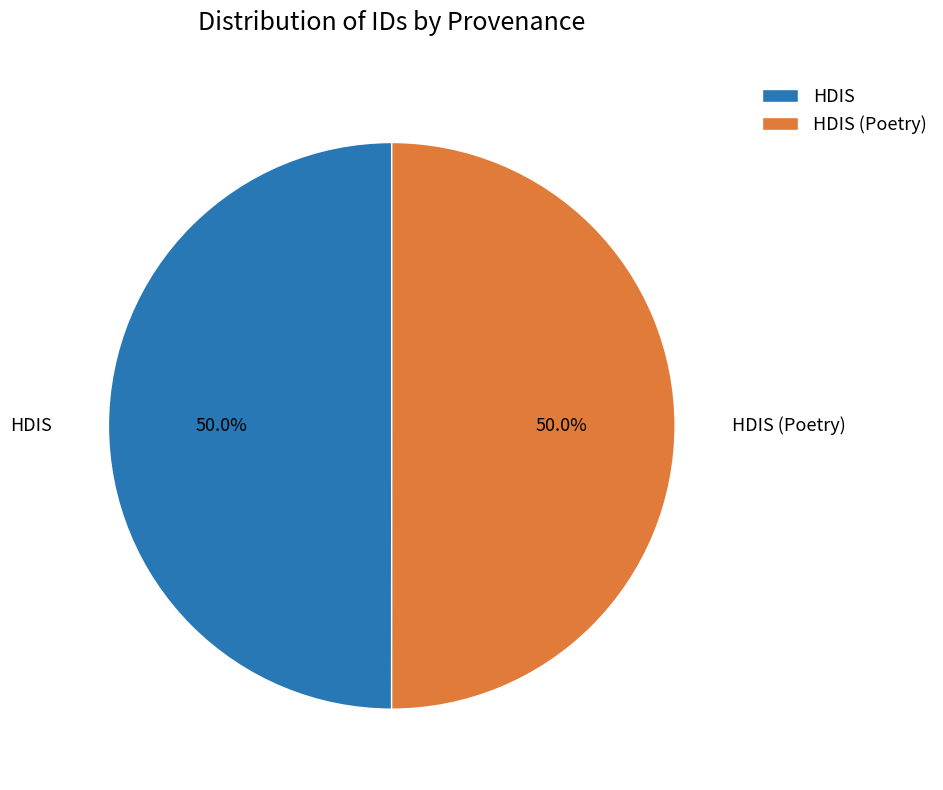

What percentage is NOT represented by HDIS (Poetry)?

50.0%